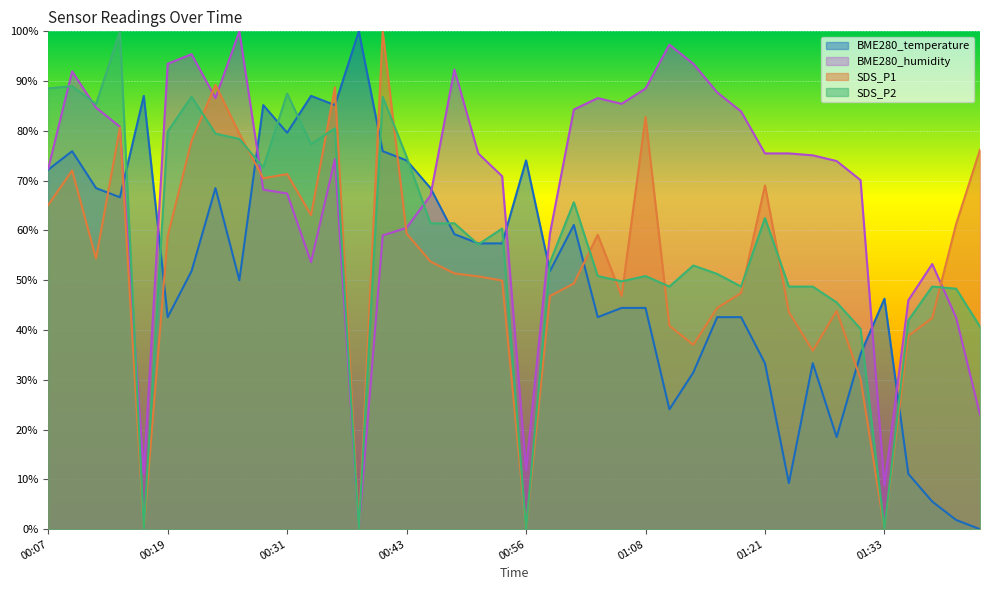

After their last crossing, which series has the higher values: SDS_P2 or BME280_humidity?

SDS_P2